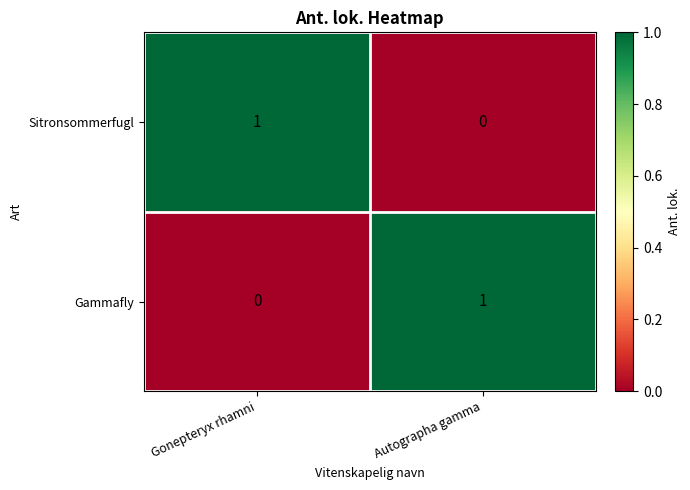

Is the value of Sitronsommerfugl at Autographa gamma greater than the value of Gammafly at Autographa gamma?

No